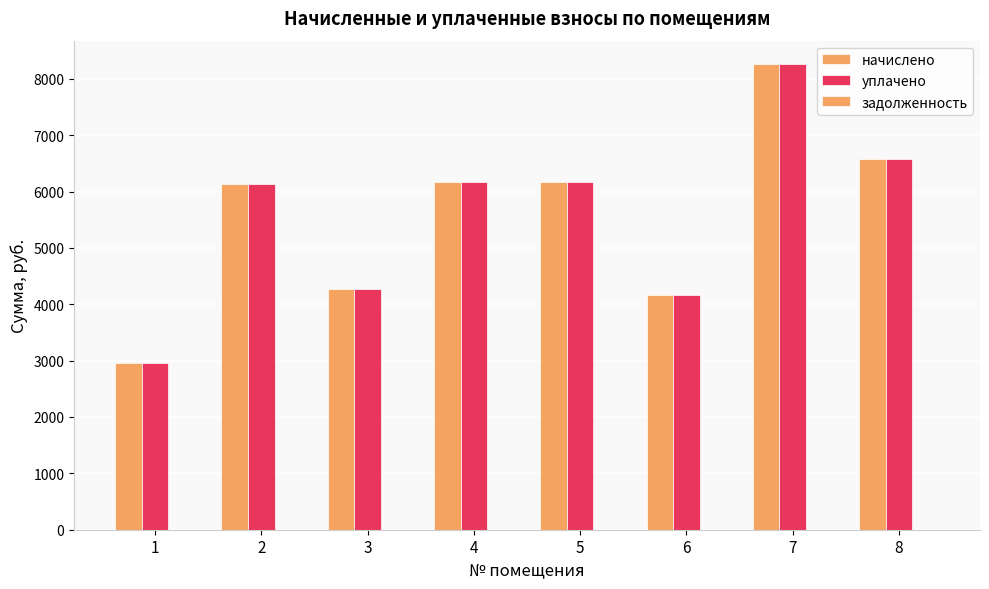

Are the bars horizontal?

No